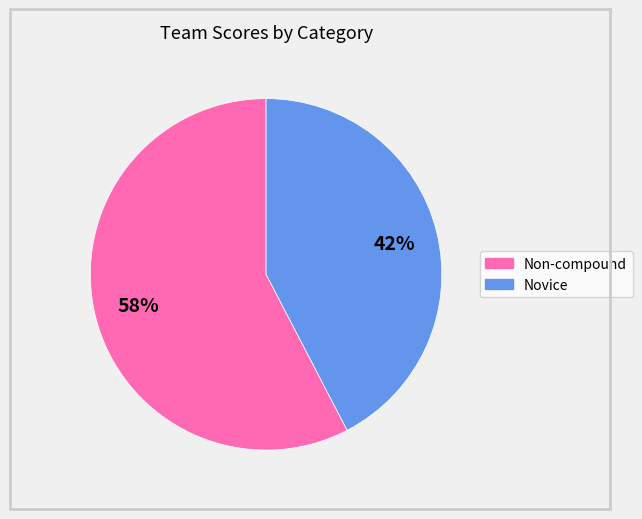

Is the sum of Non-compound and Novice greater than half?

Yes